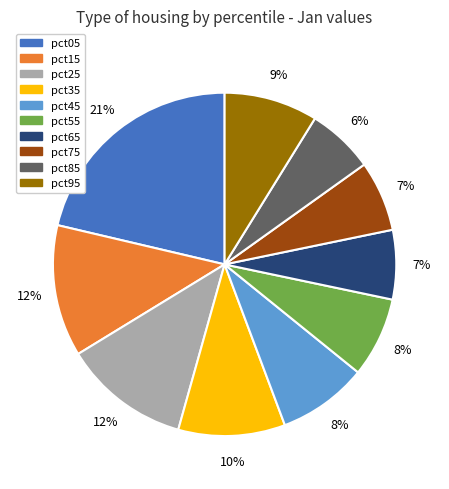

Does any single category account for the majority?

No